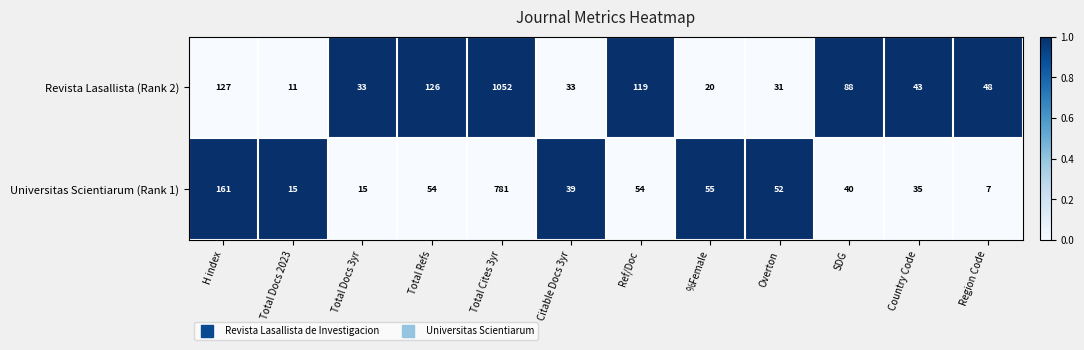

What is the difference between the maximum and minimum values in the Revista Lasallista (Rank 2) series?

1041